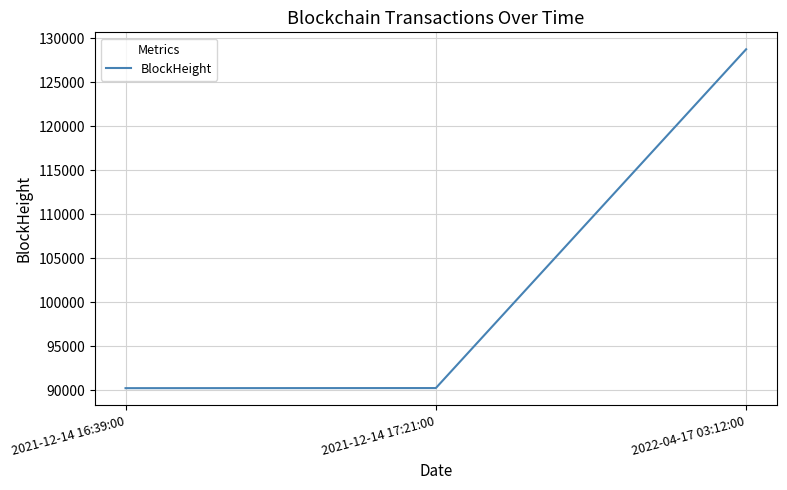

What is the sum of all values?

309207